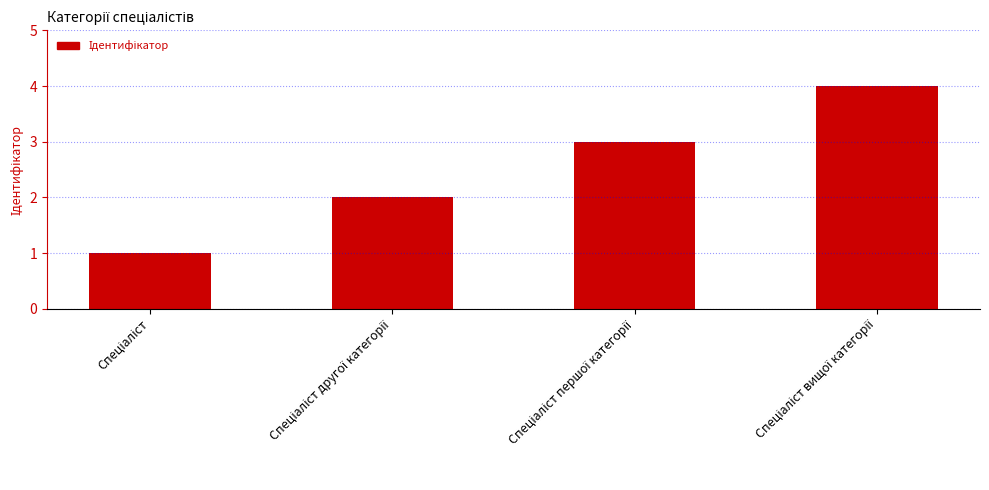

How many bars are there in total?

4